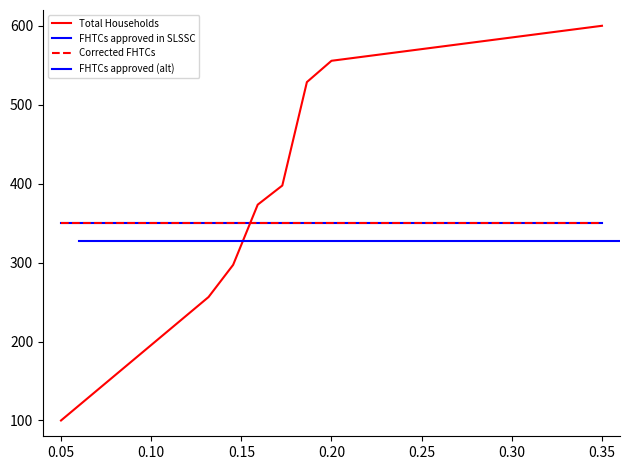

Which series has the largest total across all categories?

Total Households